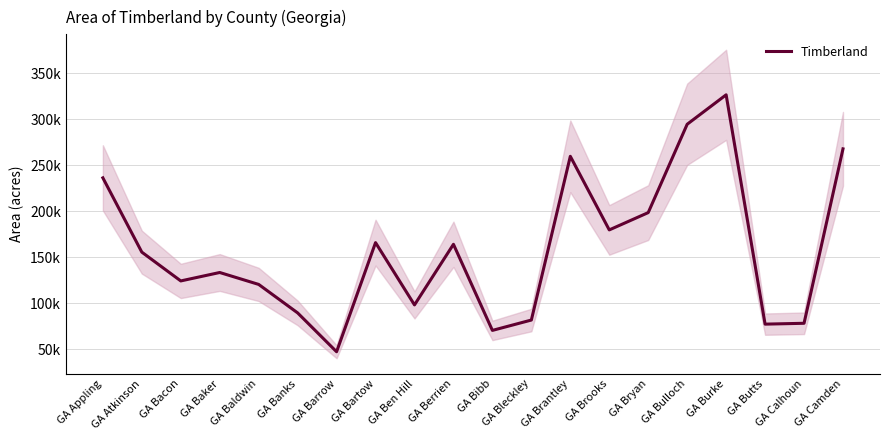

Reading left to right, list all the values displayed in this chart.

GA Appling=236098	GA Atkinson=155395	GA Bacon=124111	GA Baker=133268	GA Baldwin=120321	GA Banks=89377	GA Barrow=47159	GA Bartow=165739	GA Ben Hill=98059	GA Berrien=163917	GA Bibb=70367	GA Bleckley=81617	GA Brantley=259490	GA Brooks=179542	GA Bryan=198339	GA Bulloch=294318	GA Burke=326314	GA Butts=77168	GA Calhoun=78096	GA Camden=267604